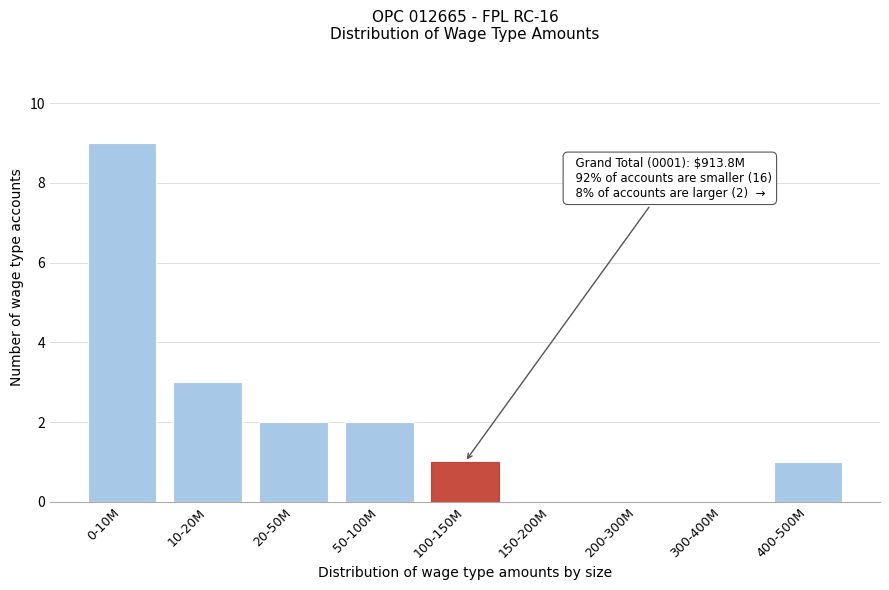

Reading left to right, what are all the values shown in this chart?

0-10M=9	10-20M=3	20-50M=2	50-100M=2	100-150M=1	150-200M=0	200-300M=0	300-400M=0	400-500M=1